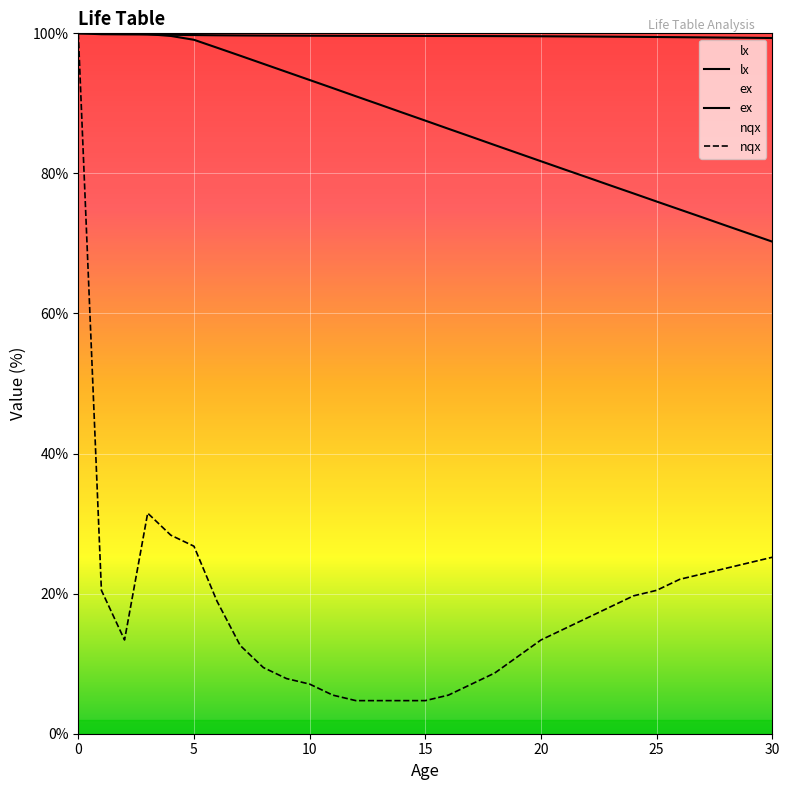

Reading left to right, transcribe all the data shown in this chart.

lx: 0=100.0	1=99.9	2=99.8	3=99.8	4=99.8	5=99.8	6=99.7	7=99.7	8=99.7	9=99.7	10=99.7	11=99.7	12=99.6	13=99.6	14=99.6	15=99.6	16=99.6	17=99.6	18=99.6	19=99.6	20=99.6	21=99.6	22=99.5	23=99.5	24=99.5	25=99.5	26=99.4	27=99.4	28=99.4	29=99.4	30=99.3
nqx: 0=100.0	1=20.5	2=13.4	3=31.5	4=28.3	5=26.8	6=18.9	7=12.6	8=9.4	9=7.9	10=7.1	11=5.5	12=4.7	13=4.7	14=4.7	15=4.7	16=5.5	17=7.1	18=8.7	19=11.0	20=13.4	21=15.0	22=16.5	23=18.1	24=19.7	25=20.5	26=22.0	27=22.8	28=23.6	29=24.4	30=25.2
ex: 0=100.0	1=100.0	2=100.0	3=99.9	4=99.6	5=99.1	6=97.9	7=96.8	8=95.6	9=94.5	10=93.3	11=92.2	12=91.0	13=89.9	14=88.7	15=87.5	16=86.4	17=85.2	18=84.0	19=82.9	20=81.7	21=80.6	22=79.4	23=78.3	24=77.1	25=76.0	26=74.8	27=73.7	28=72.5	29=71.4	30=70.3